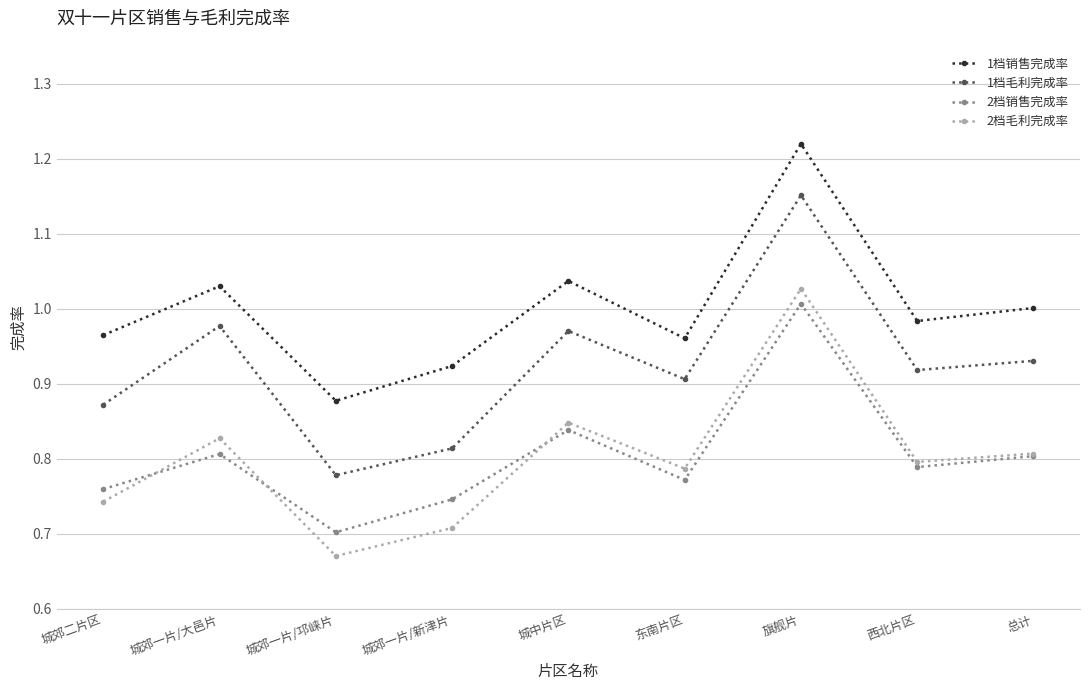

What is the sum of the 2档毛利完成率 values at 总计 and 旗舰片?

1.8